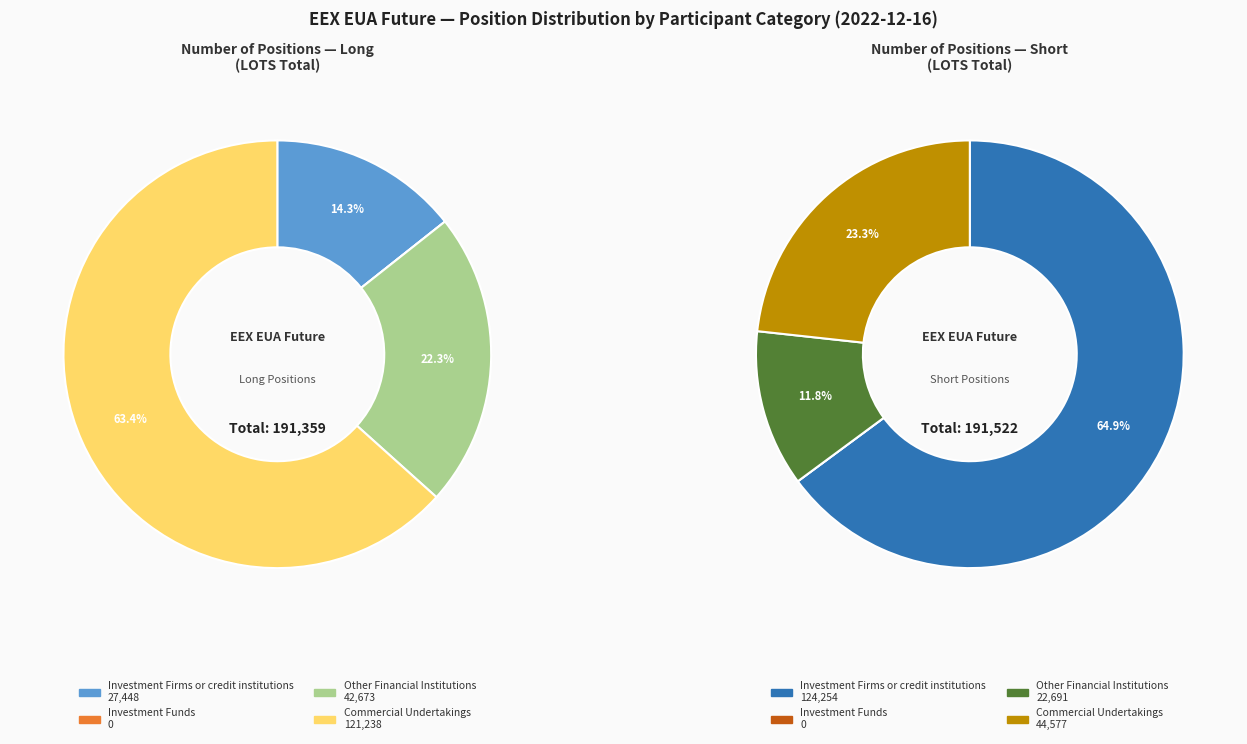

Which slice is the largest?

Investment Firms or credit institutions